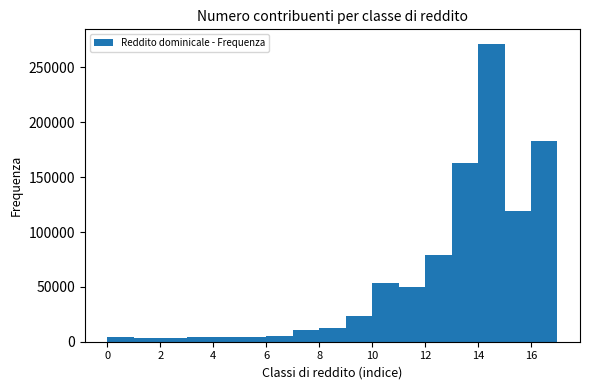

Reading left to right, list every bar in this chart as the range it spans on the x-axis followed by its height. The values are not printed on the chart, so give them approximately, as read against the axis.

0 to 1: under 5000
1 to 2: under 5000
2 to 3: under 5000
3 to 4: under 5000
4 to 5: under 5000
5 to 6: under 5000
6 to 7: under 5000
7 to 8: 10000
8 to 9: 10000
9 to 10: 25000
10 to 11: 55000
11 to 12: 50000
12 to 13: 80000
13 to 14: 165000
14 to 15: 270000
15 to 16: 120000
16 to 17: 185000